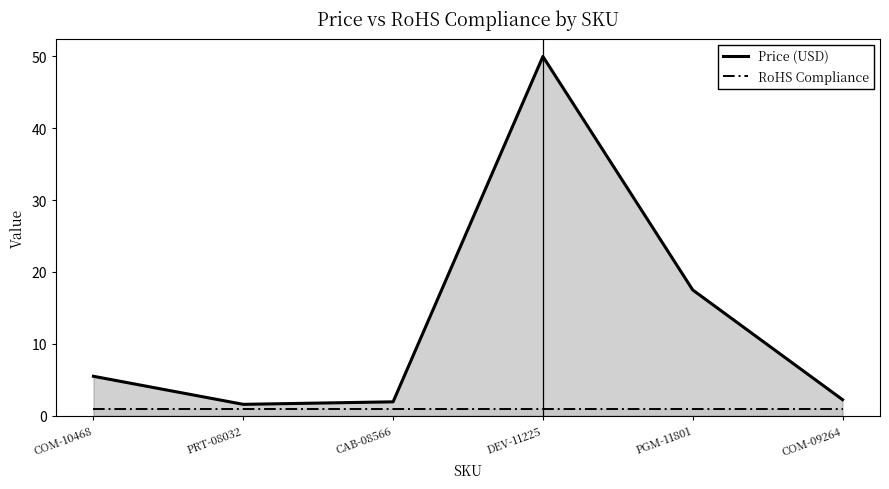

Where does the Price (USD) series first go above 5?

COM-10468